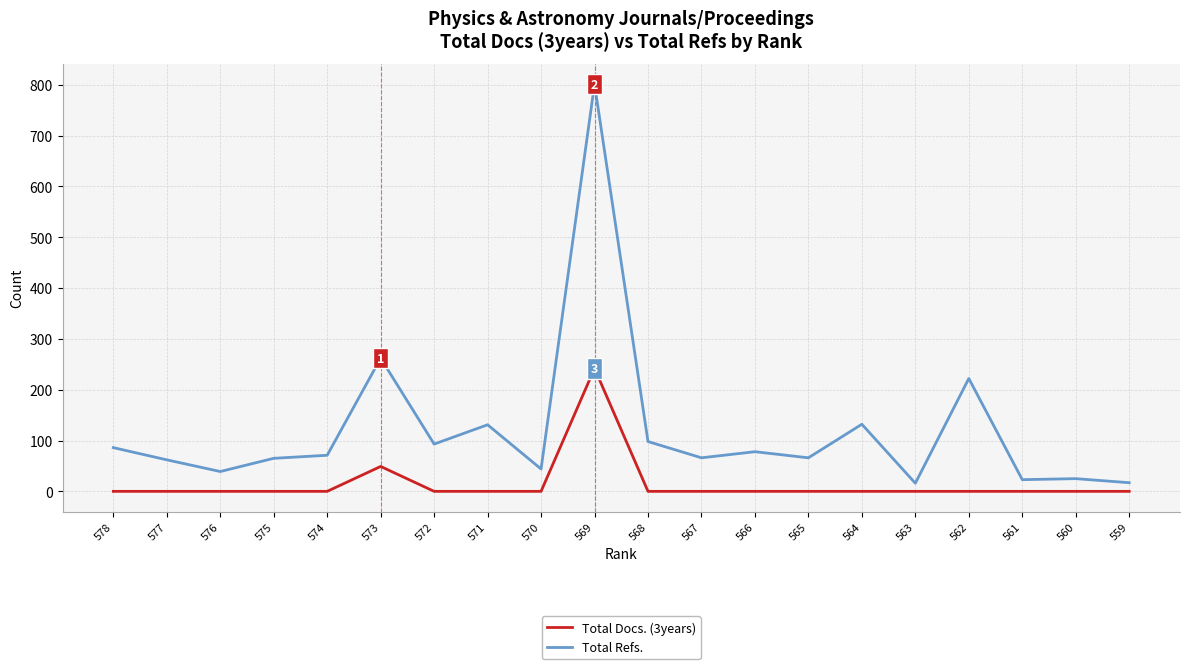

Rank the series by their average value, from highest to lowest.

Total Refs., Total Docs. (3years)